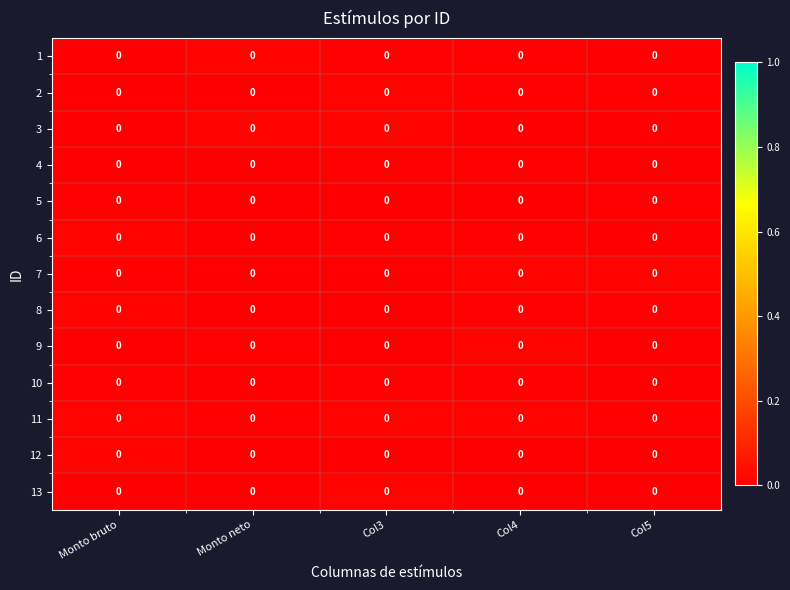

Reading right to left, list all the values displayed in this chart.

1: Col5=0.0	Col4=0.0	Col3=0.0	Monto neto=0.0	Monto bruto=0.0
2: Col5=0.0	Col4=0.0	Col3=0.0	Monto neto=0.0	Monto bruto=0.0
3: Col5=0.0	Col4=0.0	Col3=0.0	Monto neto=0.0	Monto bruto=0.0
4: Col5=0.0	Col4=0.0	Col3=0.0	Monto neto=0.0	Monto bruto=0.0
5: Col5=0.0	Col4=0.0	Col3=0.0	Monto neto=0.0	Monto bruto=0.0
6: Col5=0.0	Col4=0.0	Col3=0.0	Monto neto=0.0	Monto bruto=0.0
7: Col5=0.0	Col4=0.0	Col3=0.0	Monto neto=0.0	Monto bruto=0.0
8: Col5=0.0	Col4=0.0	Col3=0.0	Monto neto=0.0	Monto bruto=0.0
9: Col5=0.0	Col4=0.0	Col3=0.0	Monto neto=0.0	Monto bruto=0.0
10: Col5=0.0	Col4=0.0	Col3=0.0	Monto neto=0.0	Monto bruto=0.0
11: Col5=0.0	Col4=0.0	Col3=0.0	Monto neto=0.0	Monto bruto=0.0
12: Col5=0.0	Col4=0.0	Col3=0.0	Monto neto=0.0	Monto bruto=0.0
13: Col5=0.0	Col4=0.0	Col3=0.0	Monto neto=0.0	Monto bruto=0.0